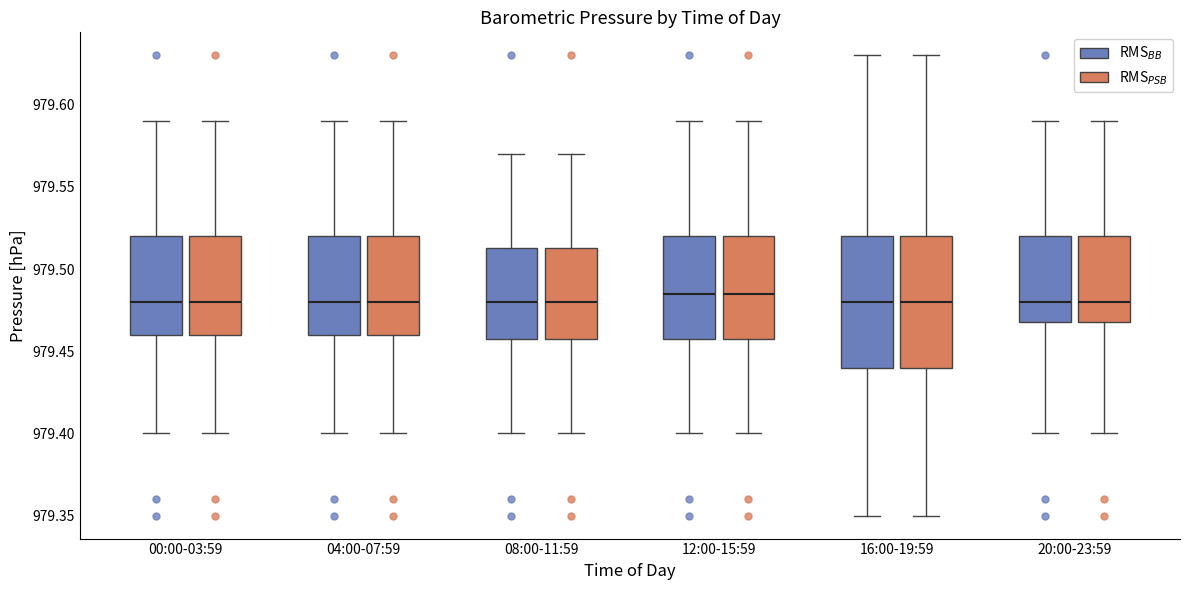

Reading left to right, read every box against the y-axis: the position of its median line, the range the box covers, and the ends of its whiskers. The values are not printed on the chart, so give them approximately, as read against the axis.

00:00-03:59 (RMS$_{BB}$): median 979.480, box 979.460 to 979.520, whiskers 979.400 to 979.590
00:00-03:59 (RMS$_{PSB}$): median 979.480, box 979.460 to 979.520, whiskers 979.400 to 979.590
04:00-07:59 (RMS$_{BB}$): median 979.480, box 979.460 to 979.520, whiskers 979.400 to 979.590
04:00-07:59 (RMS$_{PSB}$): median 979.480, box 979.460 to 979.520, whiskers 979.400 to 979.590
08:00-11:59 (RMS$_{BB}$): median 979.480, box 979.460 to 979.515, whiskers 979.400 to 979.570
08:00-11:59 (RMS$_{PSB}$): median 979.480, box 979.460 to 979.515, whiskers 979.400 to 979.570
12:00-15:59 (RMS$_{BB}$): median 979.485, box 979.460 to 979.520, whiskers 979.400 to 979.590
12:00-15:59 (RMS$_{PSB}$): median 979.485, box 979.460 to 979.520, whiskers 979.400 to 979.590
16:00-19:59 (RMS$_{BB}$): median 979.480, box 979.440 to 979.520, whiskers 979.350 to 979.630
16:00-19:59 (RMS$_{PSB}$): median 979.480, box 979.440 to 979.520, whiskers 979.350 to 979.630
20:00-23:59 (RMS$_{BB}$): median 979.480, box 979.470 to 979.520, whiskers 979.400 to 979.590
20:00-23:59 (RMS$_{PSB}$): median 979.480, box 979.470 to 979.520, whiskers 979.400 to 979.590